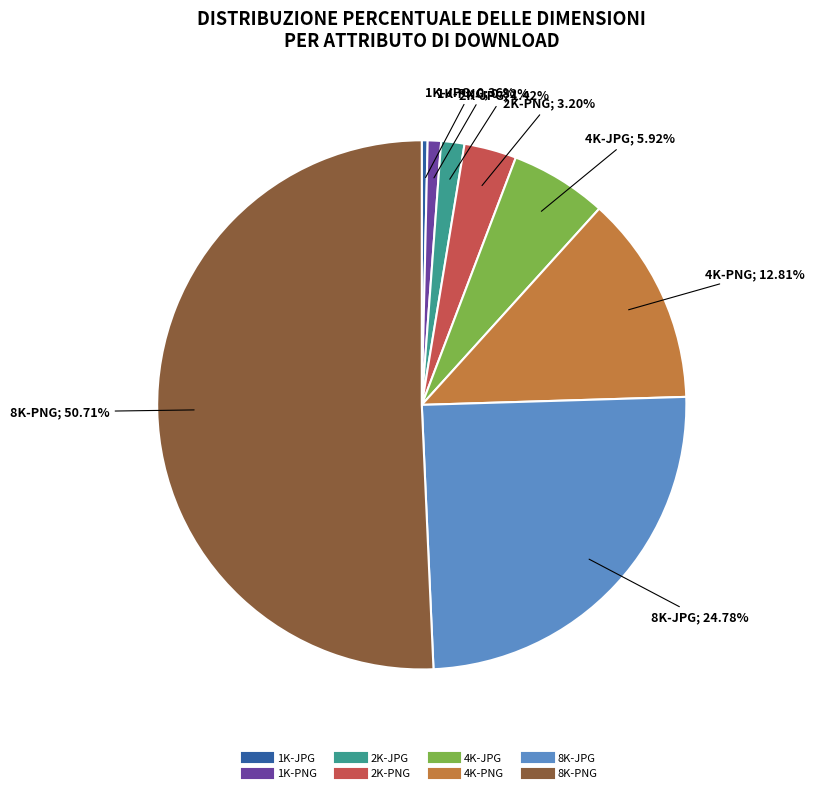

What is the largest slice in the pie chart?

8K-PNG